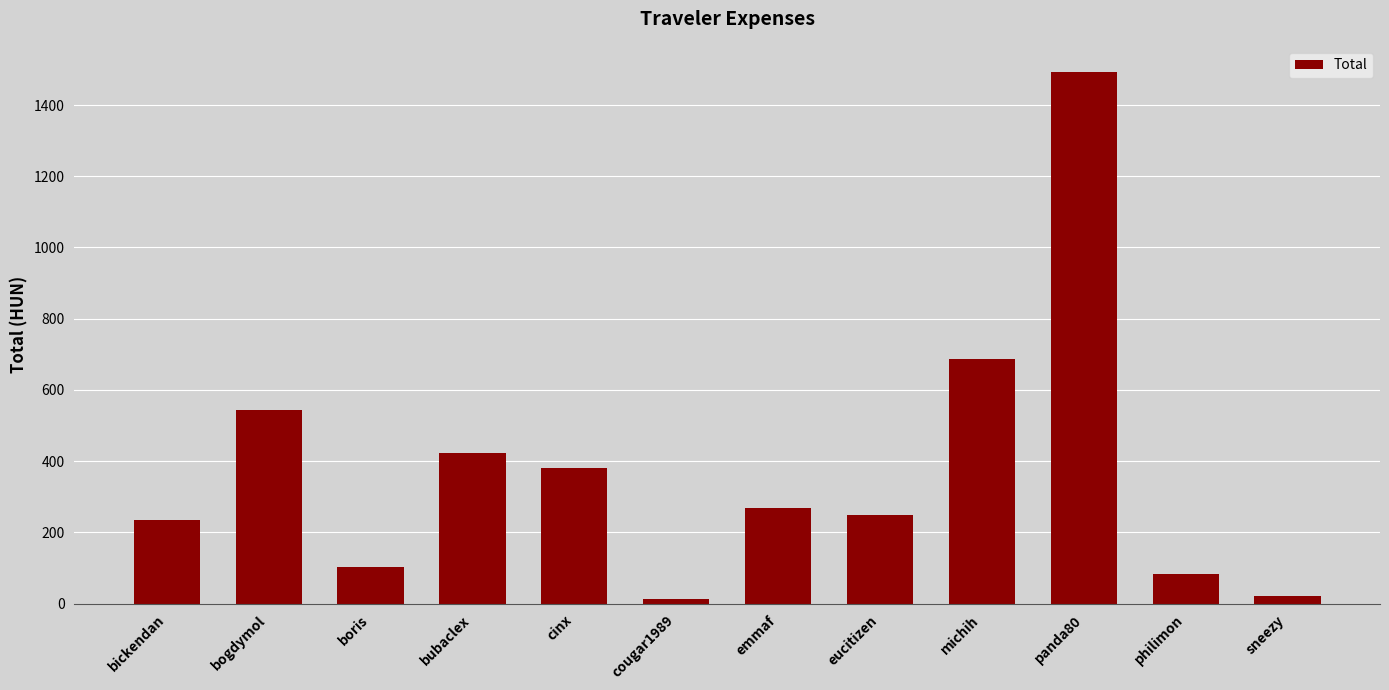

Which category has the highest value across all series?

panda80